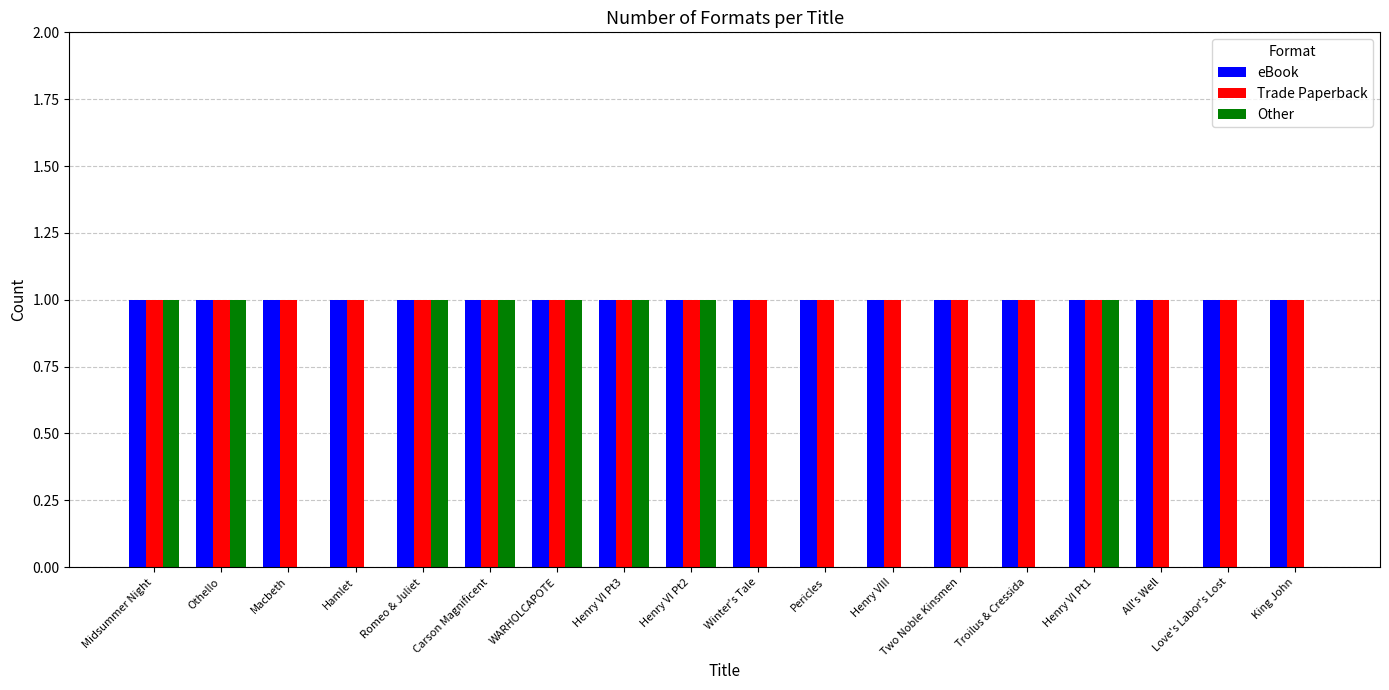

What is the sum of all Trade Paperback values?

18